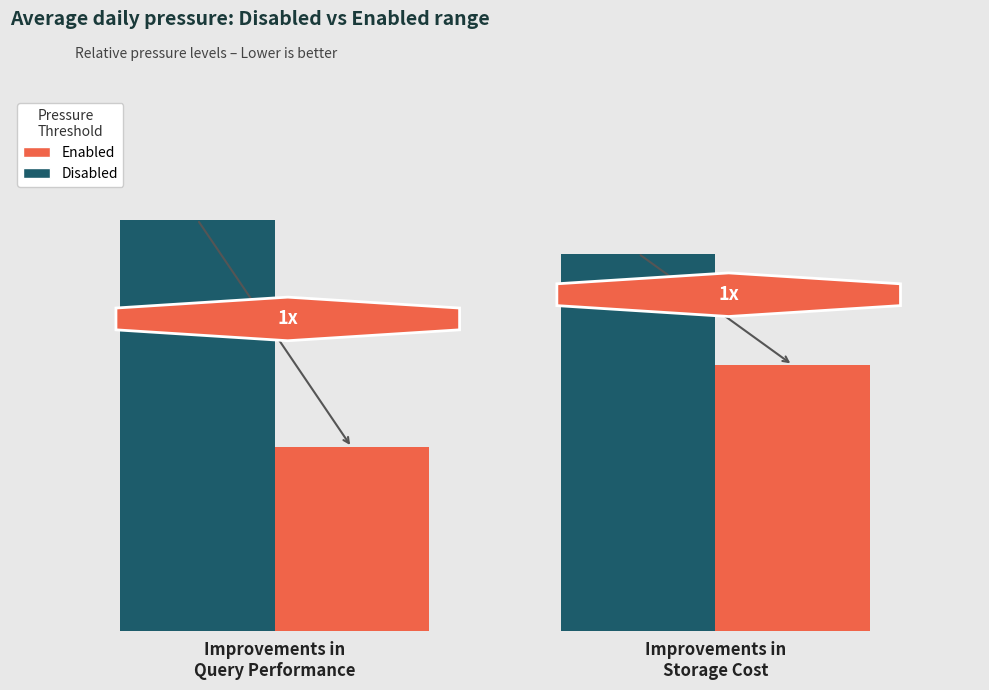

What is the value of the Disabled bar at the 1st from the left?

983.5